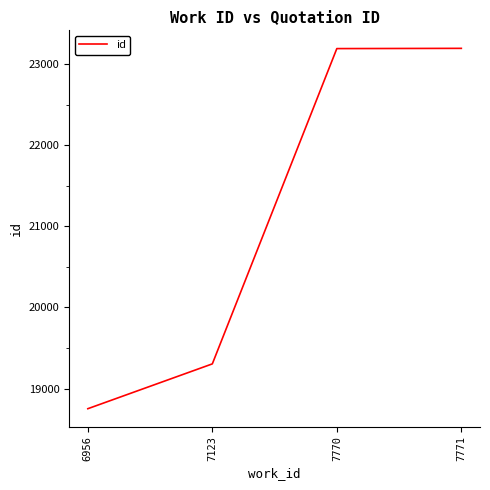

What is the difference between the values at 7770 and 7123?

3890